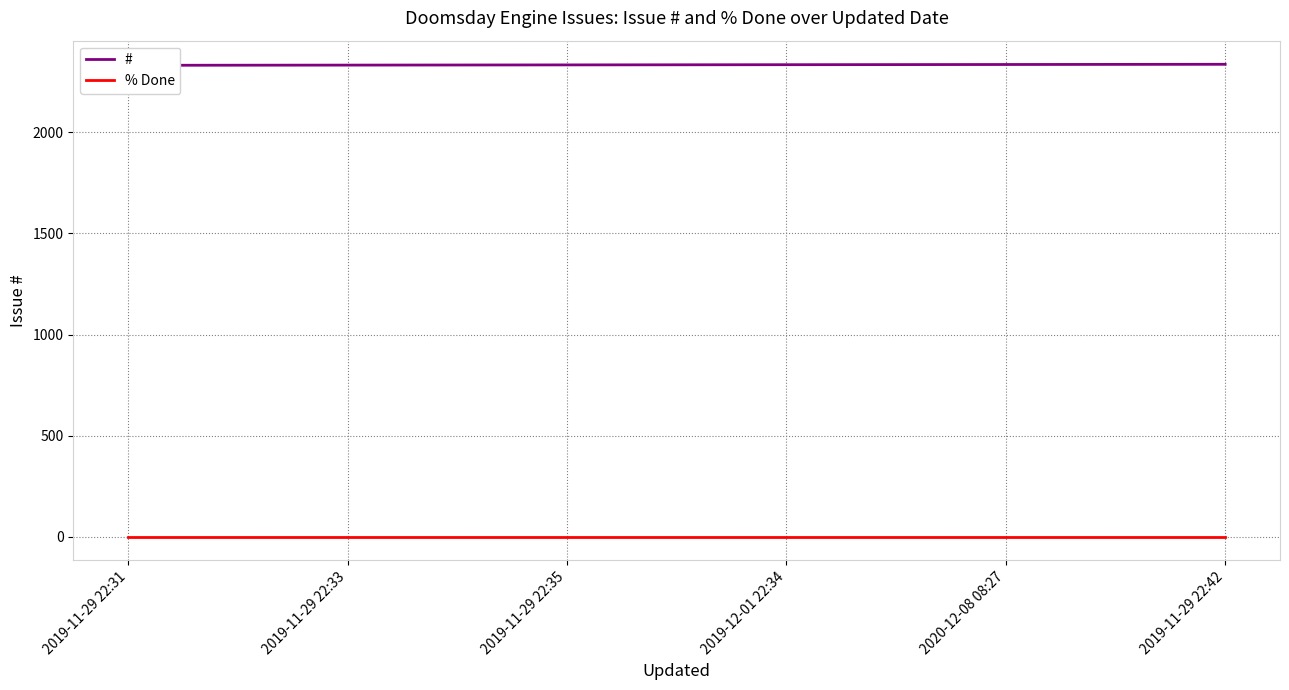

What is the label of the 4th point from the left?

2019-12-01 22:34